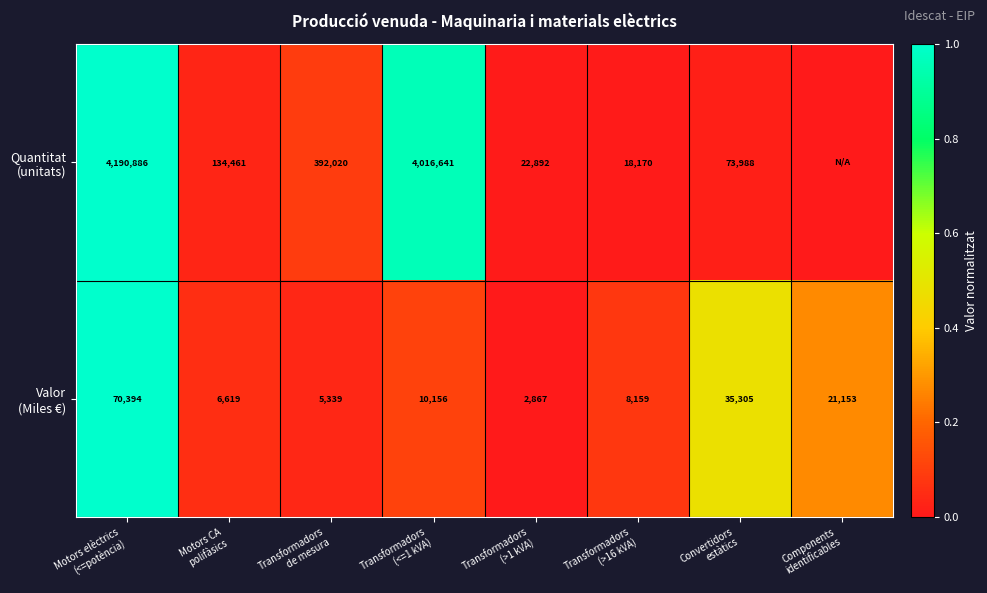

The value of Valor (Miles €) at Transformadors (<=1 kVA) is 0.1. True or false?

False